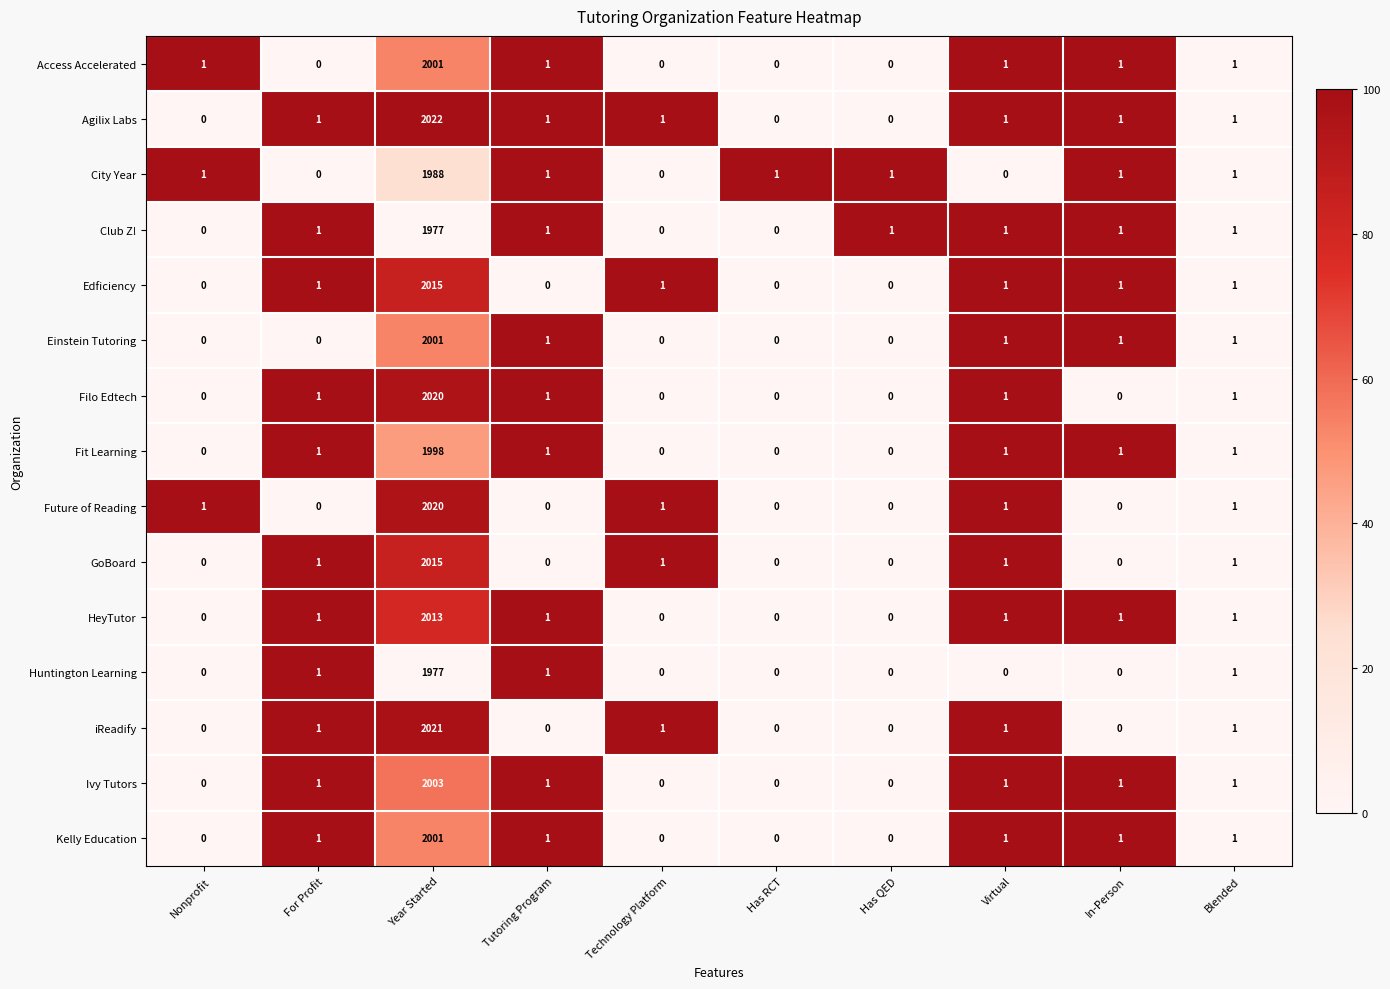

Read the Agilix Labs value at Year Started.

2022